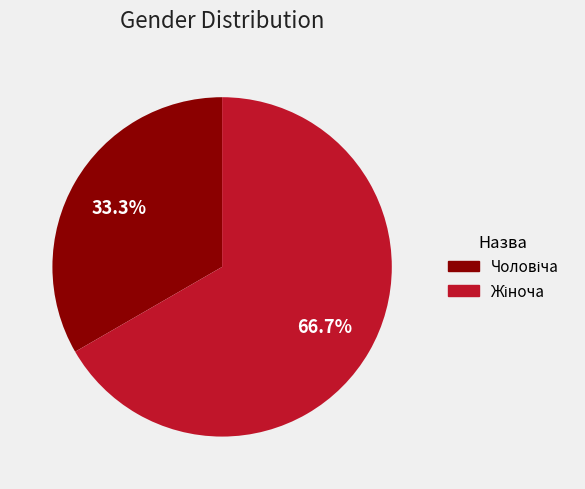

How many slices are in this pie chart?

2